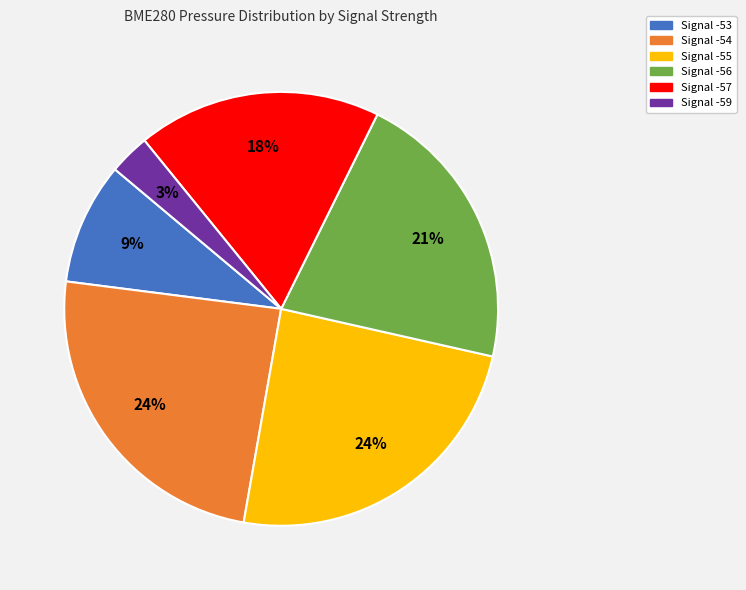

To the nearest percent, what is the difference between the largest and smallest slice percentages?

21%